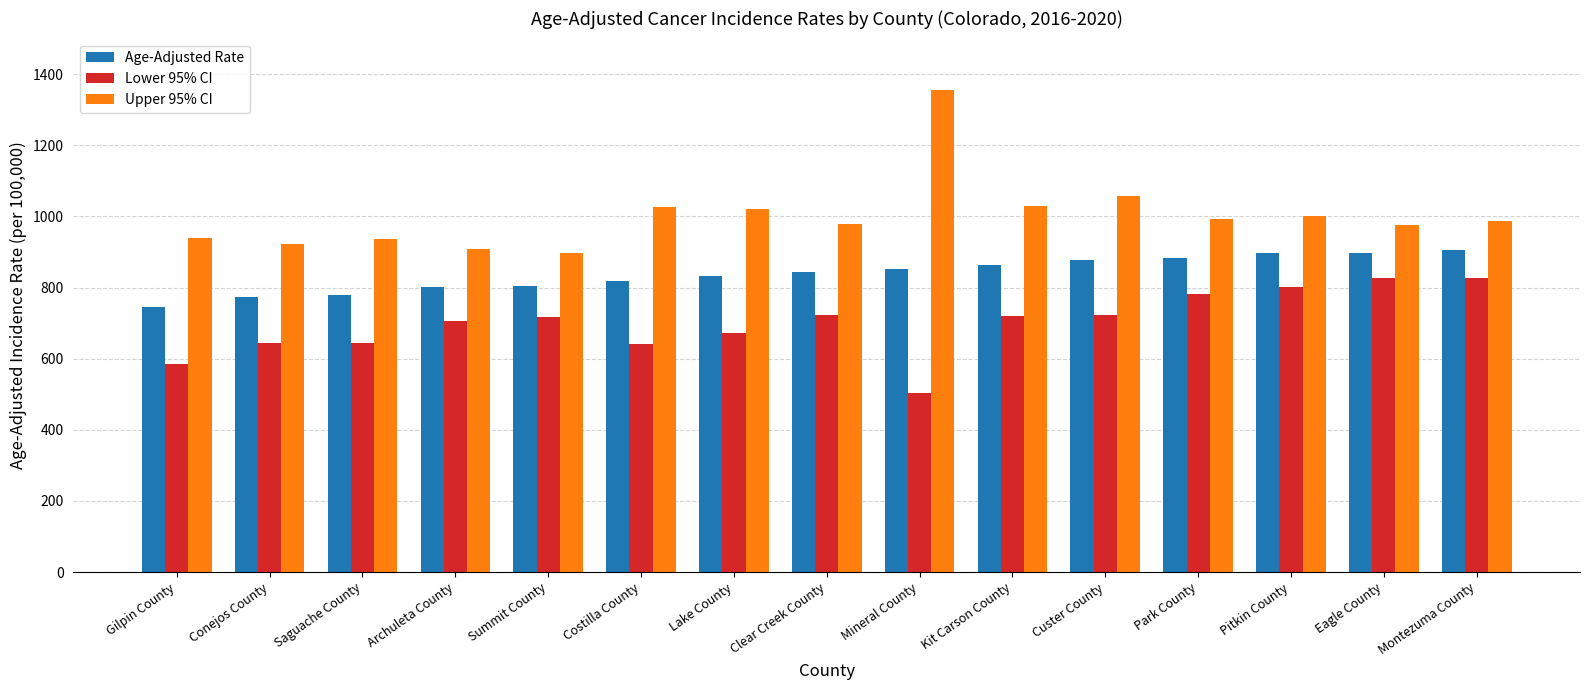

What is the sum of all Upper 95% CI values?

15026.2